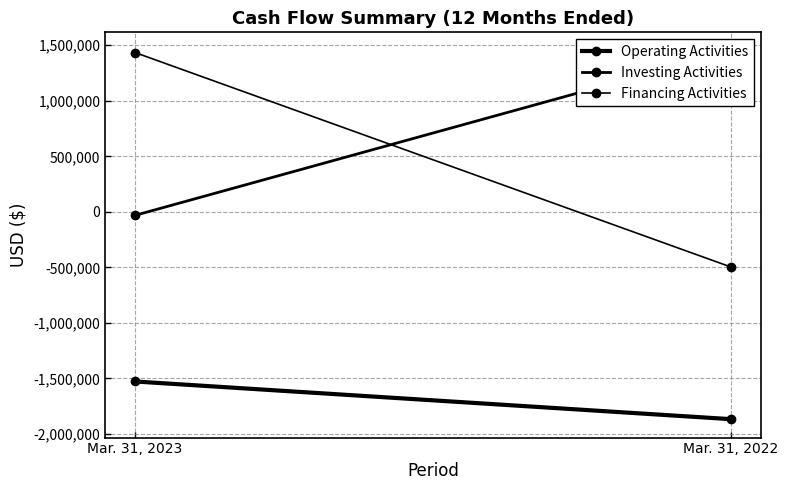

How many negative values does the Investing Activities series have?

1